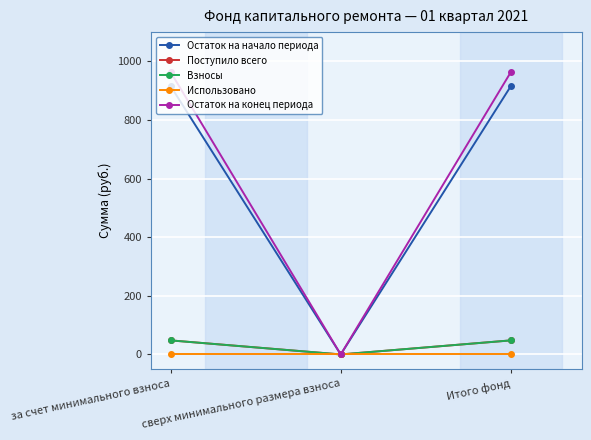

Does the chart have visible grid lines?

Yes